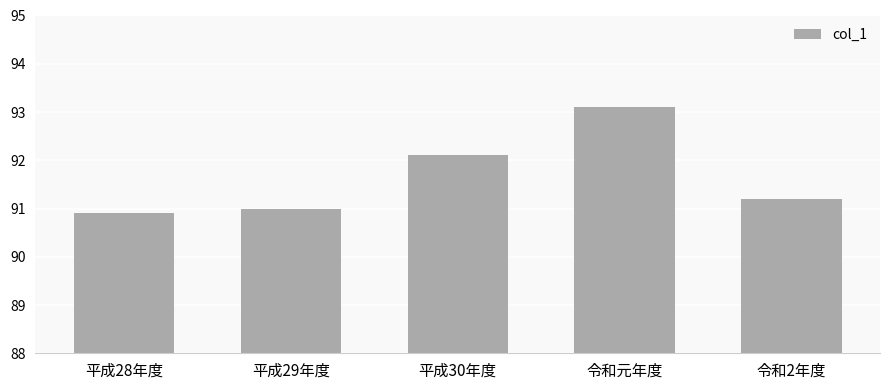

What position from the right is 平成29年度?

4